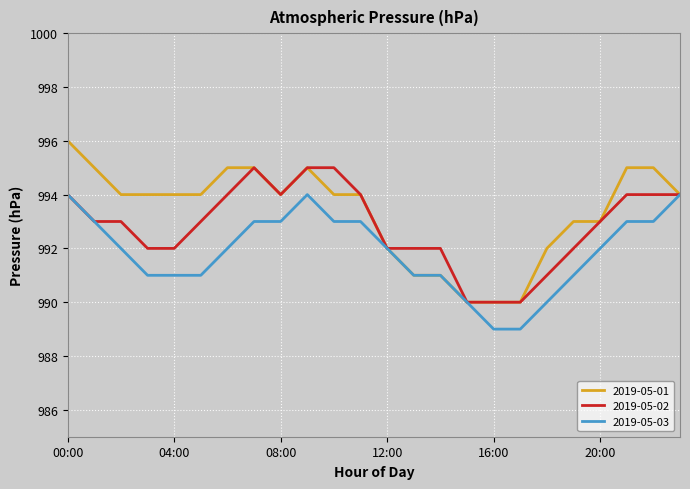

What is the maximum value shown in the chart?

996